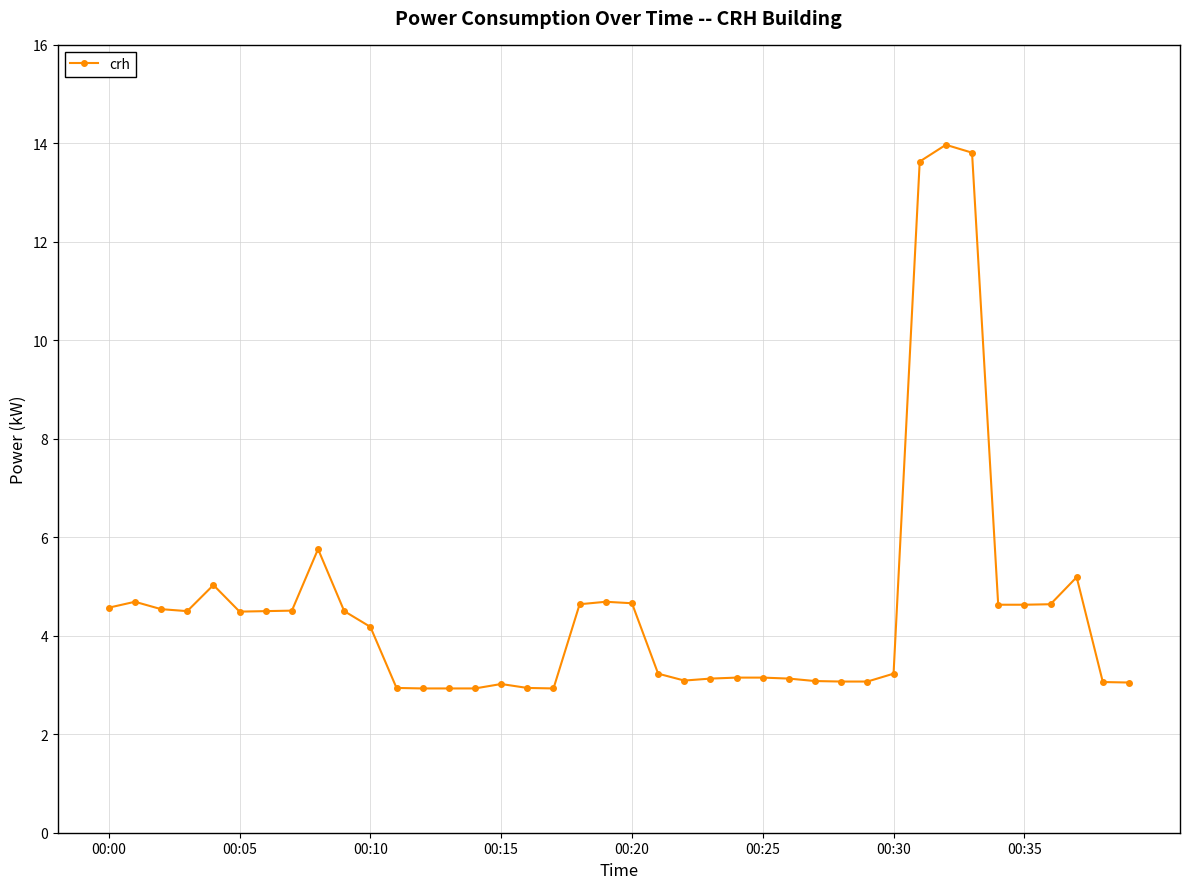

What is the minimum value shown in the chart?

2.9